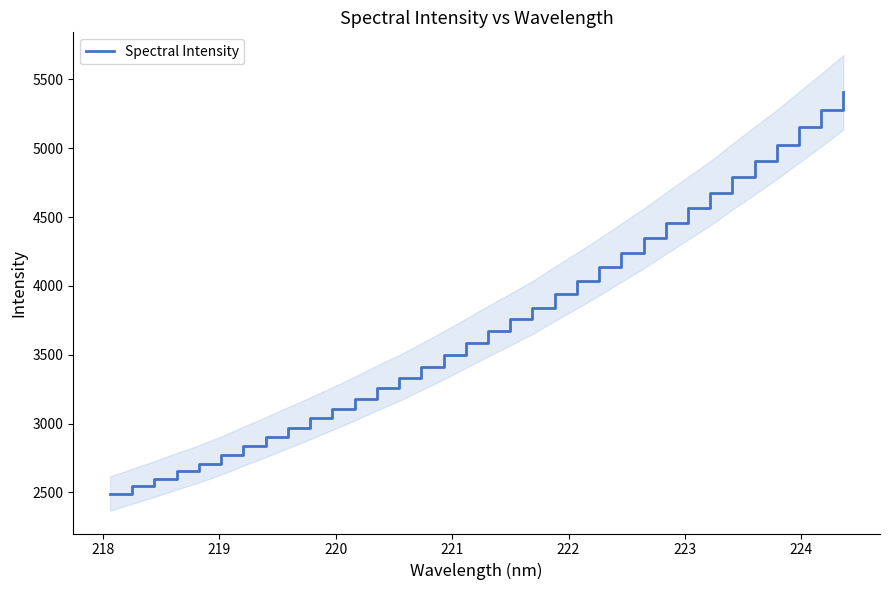

What is the lowest value of the Spectral Intensity series?

2491.3